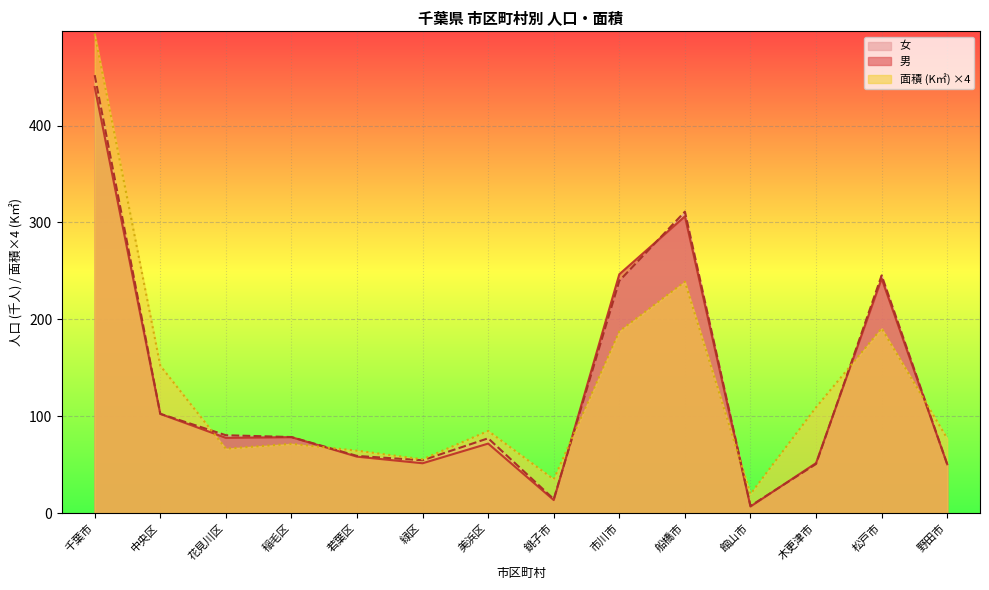

What is the minimum value for 女?

7.4